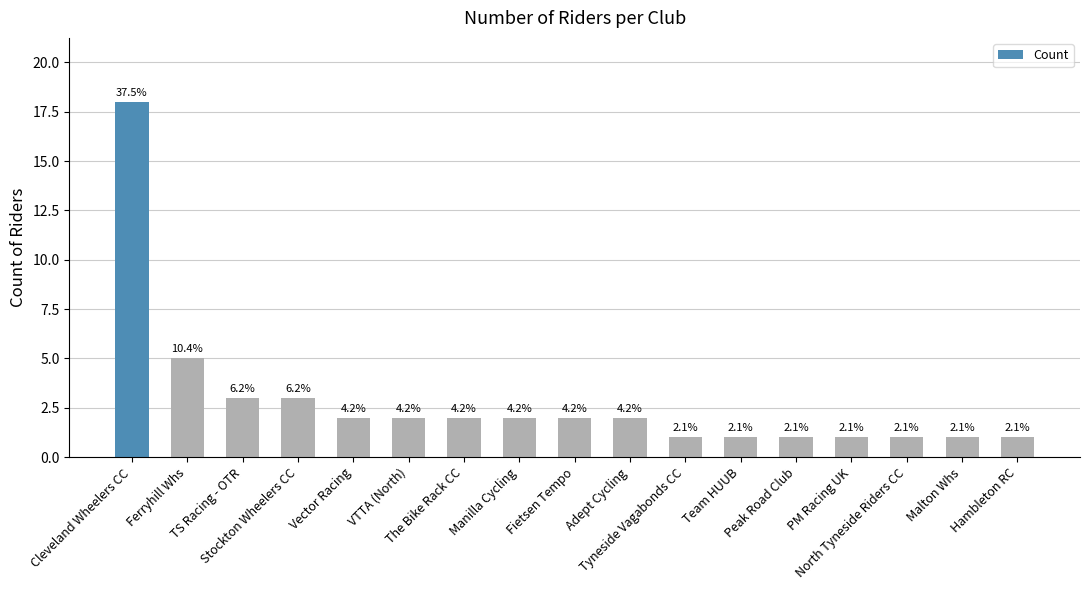

What is the label of the 2nd bar from the left?

Ferryhill Whs